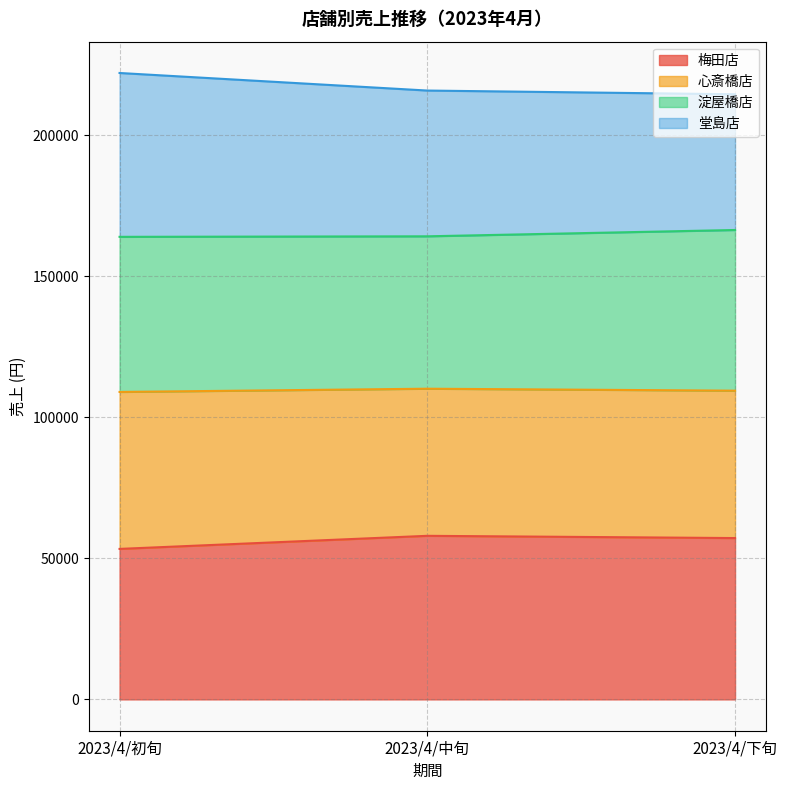

What is the label of the 1st point from the right?

2023/4/下旬